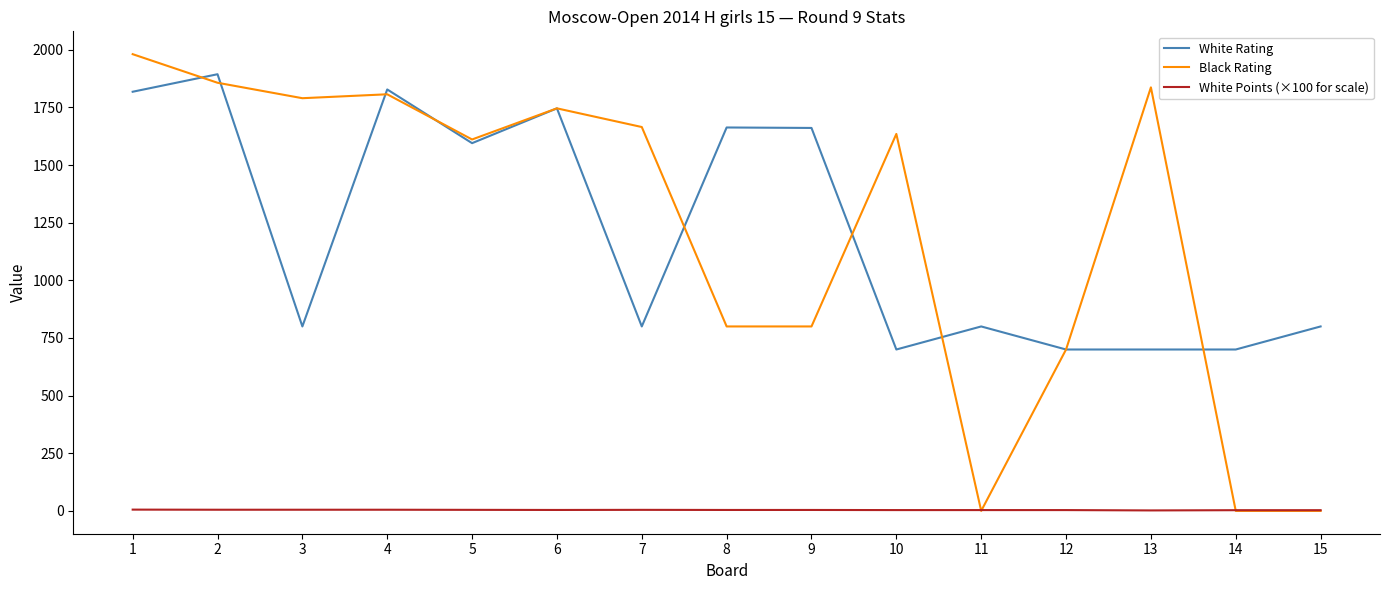

What is the minimum value for White Rating?

700.0